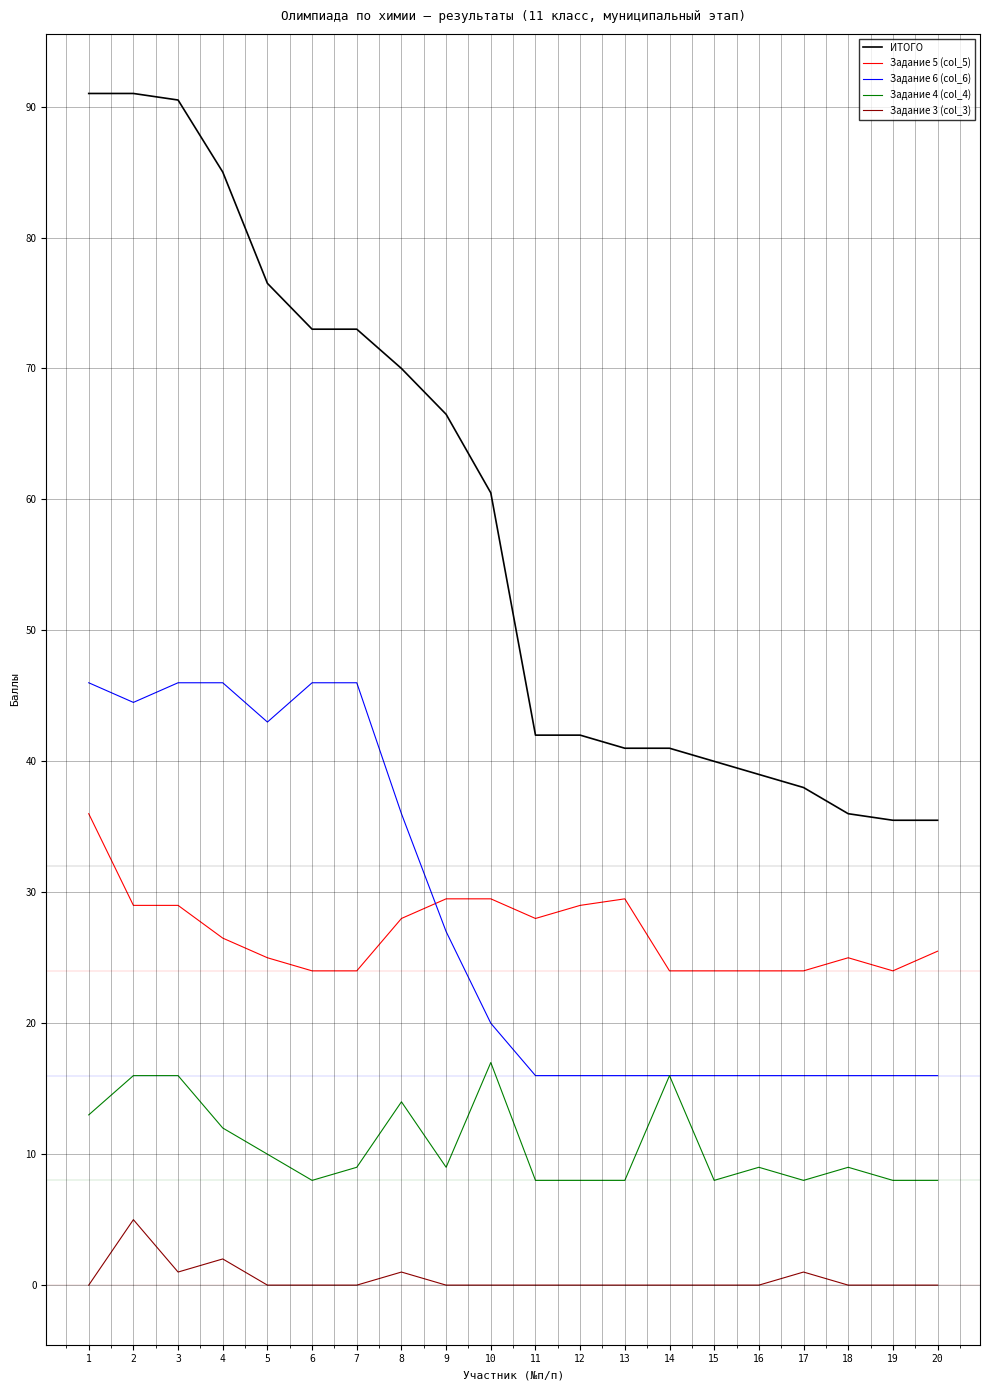

Reading left to right, extract all data points from this chart.

ИТОГО: 1=91.0	2=91.0	3=90.5	4=85.0	5=76.5	6=73.0	7=73.0	8=70.0	9=66.5	10=60.5	11=42.0	12=42.0	13=41.0	14=41.0	15=40.0	16=39.0	17=38.0	18=36.0	19=35.5	20=35.5
Задание 5 (col_5): 1=36.0	2=29.0	3=29.0	4=26.5	5=25.0	6=24.0	7=24.0	8=28.0	9=29.5	10=29.5	11=28.0	12=29.0	13=29.5	14=24.0	15=24.0	16=24.0	17=24.0	18=25.0	19=24.0	20=25.5
Задание 6 (col_6): 1=46.0	2=44.5	3=46.0	4=46.0	5=43.0	6=46.0	7=46.0	8=36.0	9=27.0	10=20.0	11=16.0	12=16.0	13=16.0	14=16.0	15=16.0	16=16.0	17=16.0	18=16.0	19=16.0	20=16.0
Задание 4 (col_4): 1=13.0	2=16.0	3=16.0	4=12.0	5=10.0	6=8.0	7=9.0	8=14.0	9=9.0	10=17.0	11=8.0	12=8.0	13=8.0	14=16.0	15=8.0	16=9.0	17=8.0	18=9.0	19=8.0	20=8.0
Задание 3 (col_3): 1=0.0	2=5.0	3=1.0	4=2.0	5=0.0	6=0.0	7=0.0	8=1.0	9=0.0	10=0.0	11=0.0	12=0.0	13=0.0	14=0.0	15=0.0	16=0.0	17=1.0	18=0.0	19=0.0	20=0.0